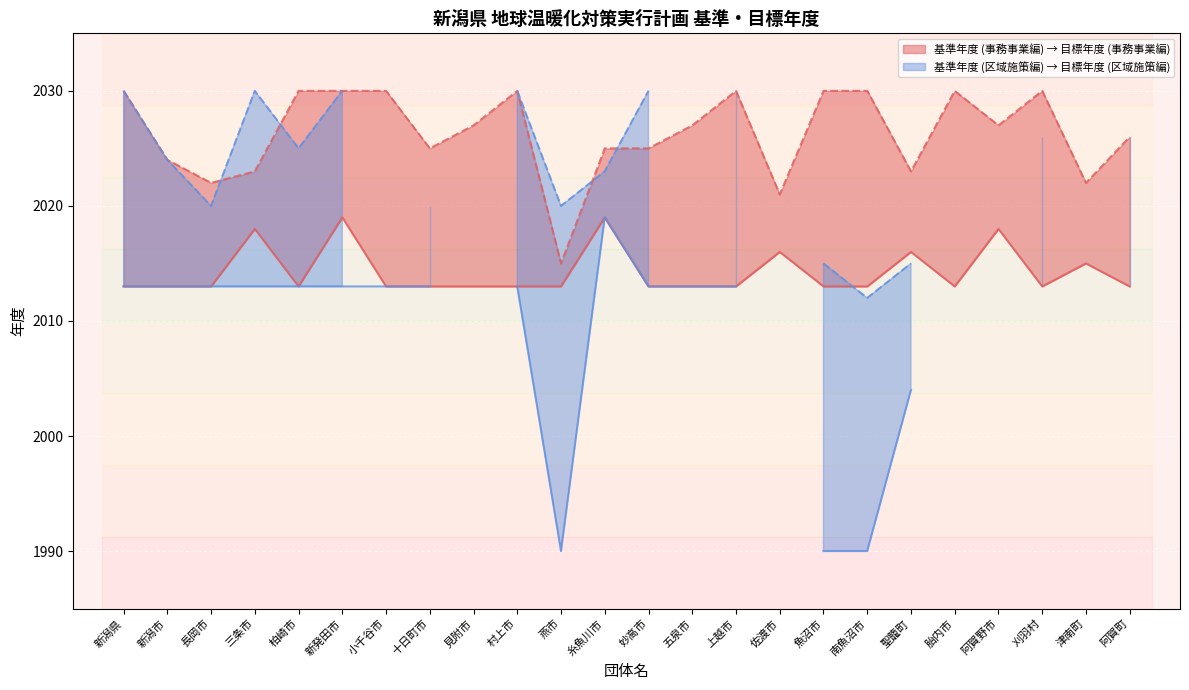

At how many categories does at least one series exceed 2018?

23